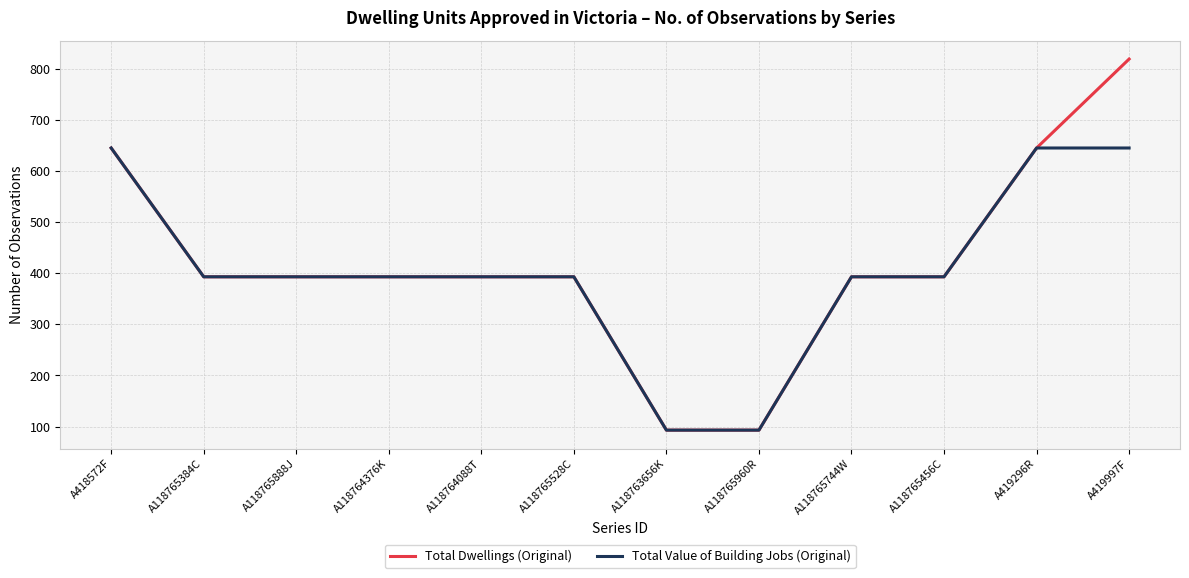

Which series has the largest range (max minus min)?

Total Dwellings (Original)